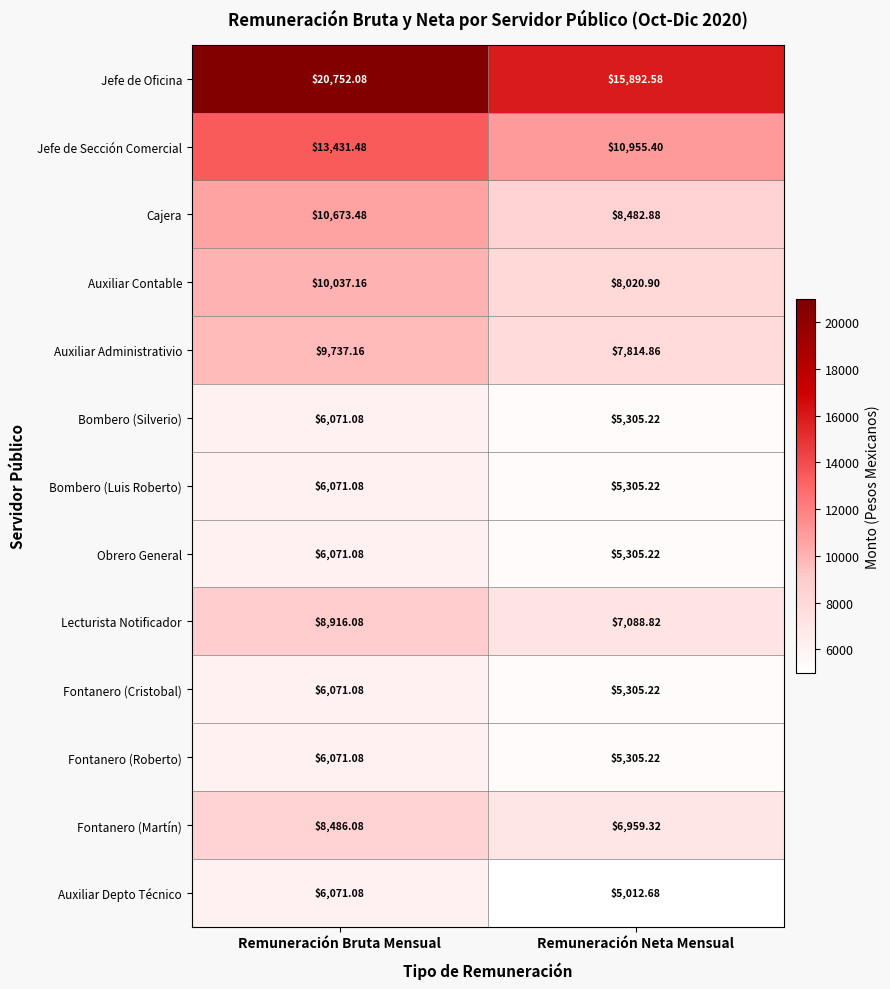

How many series are shown in this chart?

13